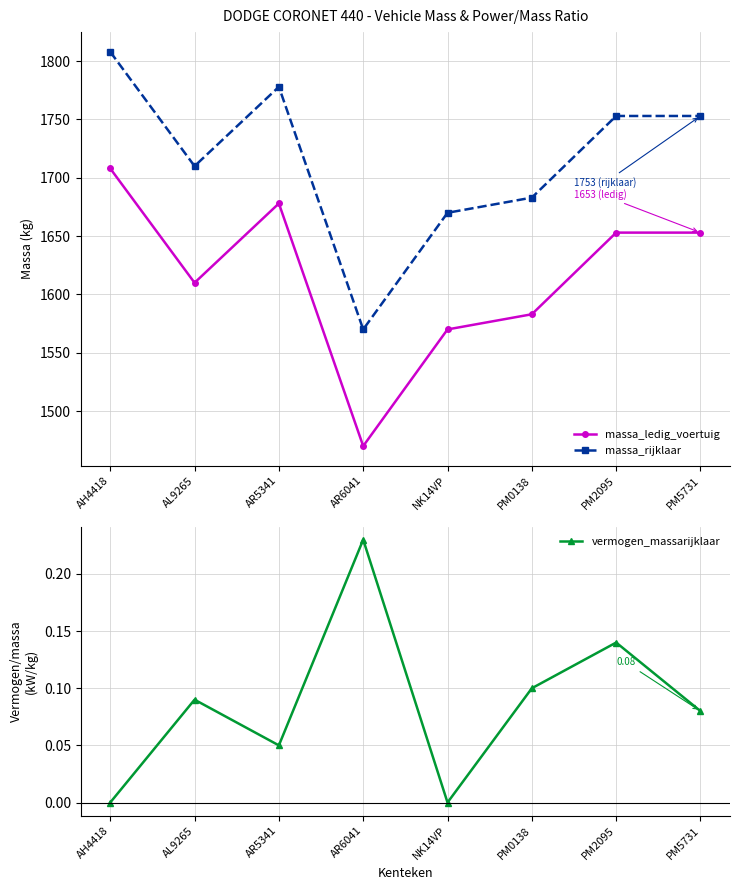

At which label is vermogen_massarijklaar closest to 0?

AH4418